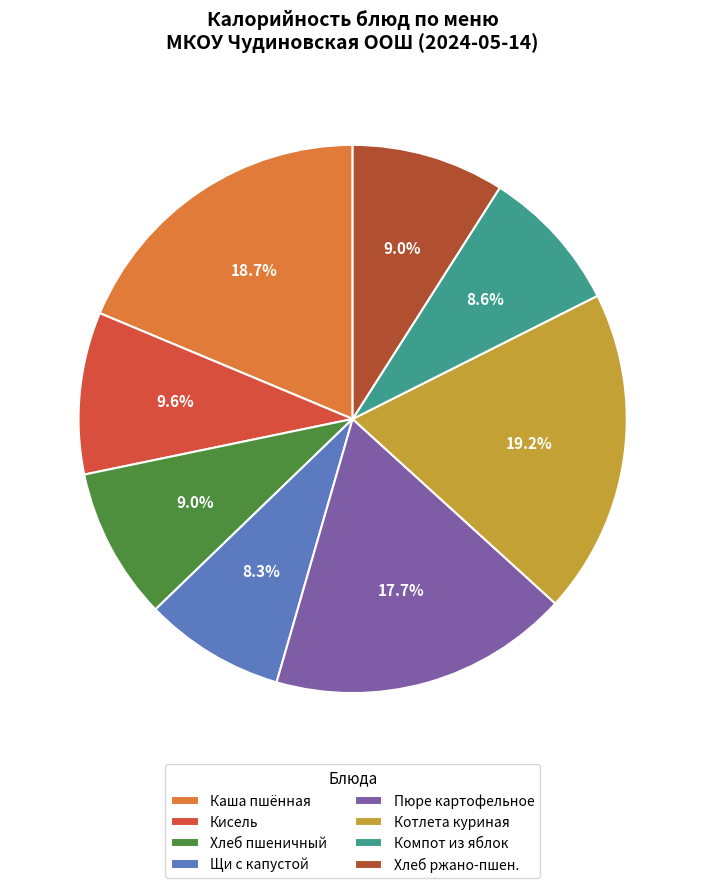

Is Кисель the majority of the pie?

No